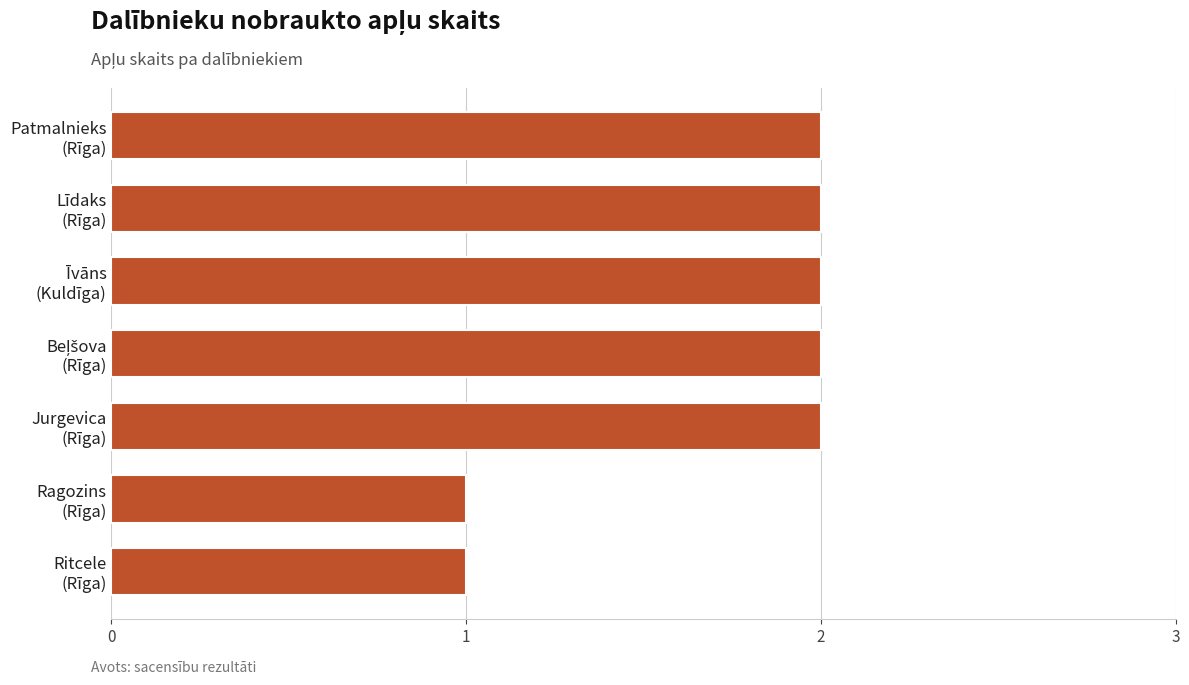

What is the difference between the second highest and second lowest values?

1